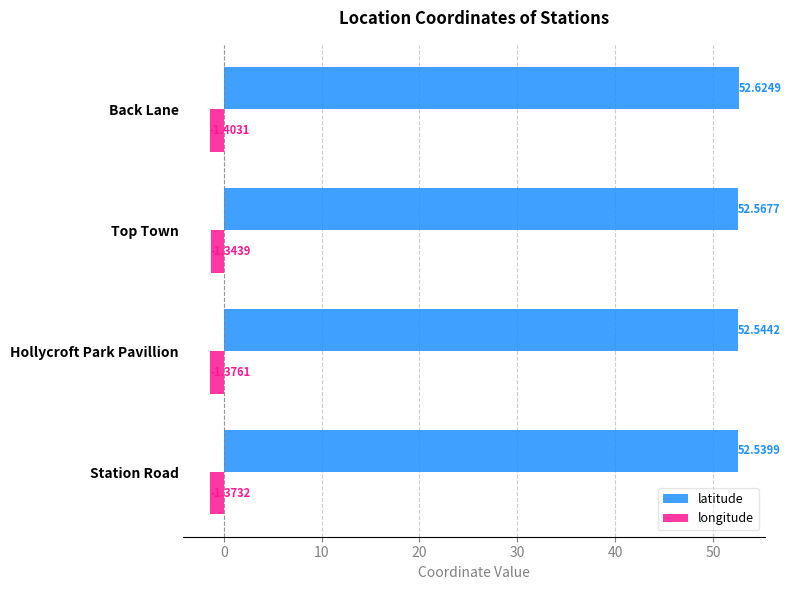

List the series in order of their overall mean, lowest first.

longitude, latitude